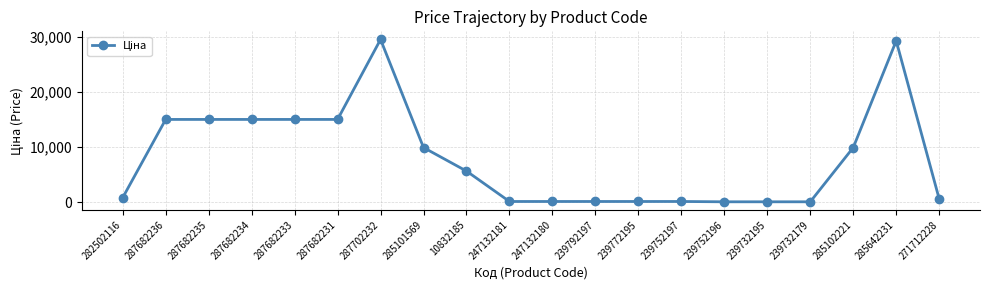

True or false: the data shows 113.3 at 239792197.

True